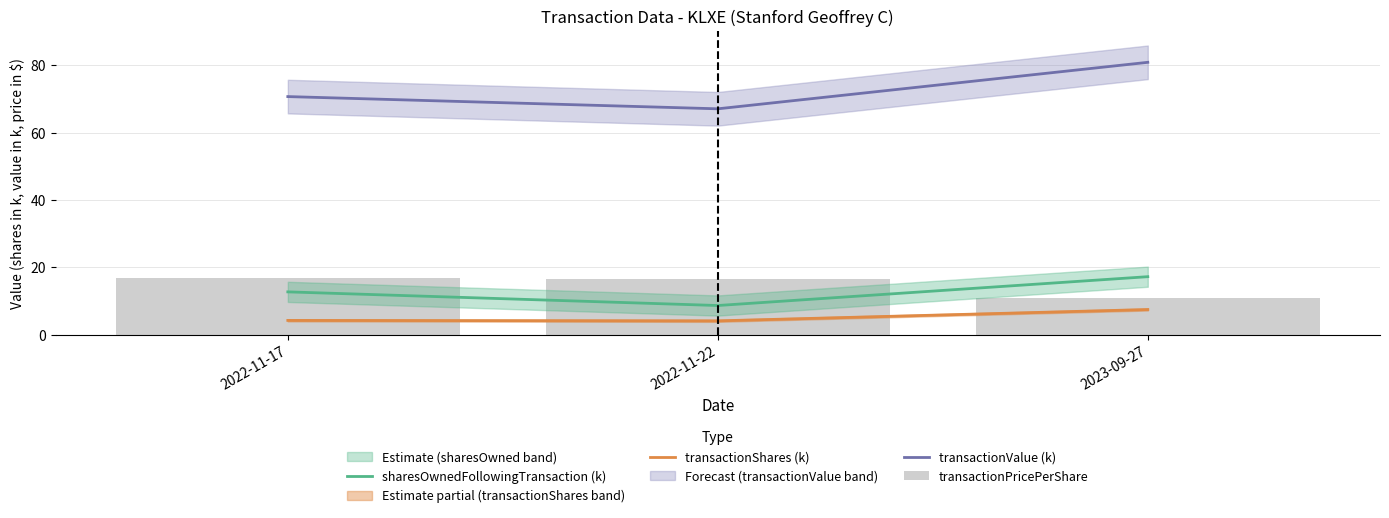

At which category is the sum across all series the highest?

2023-09-27